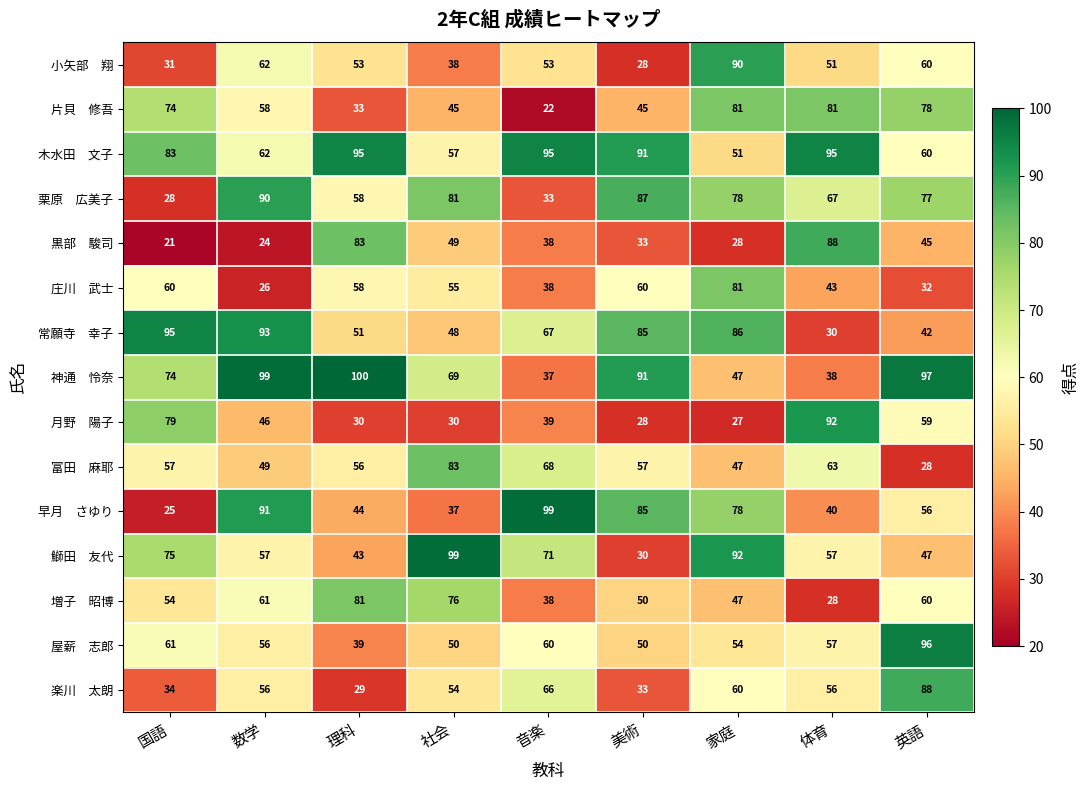

What is the total value across all series at 体育?

886